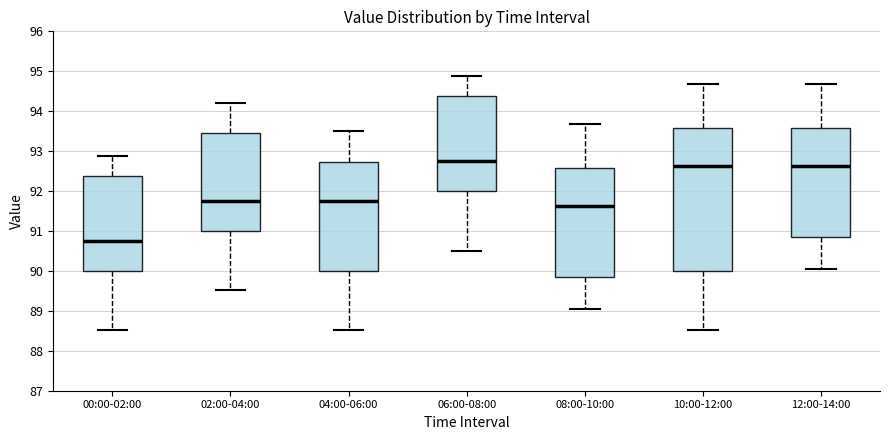

Comparing the boxes themselves (not the whiskers), which one is the tallest?

10:00-12:00